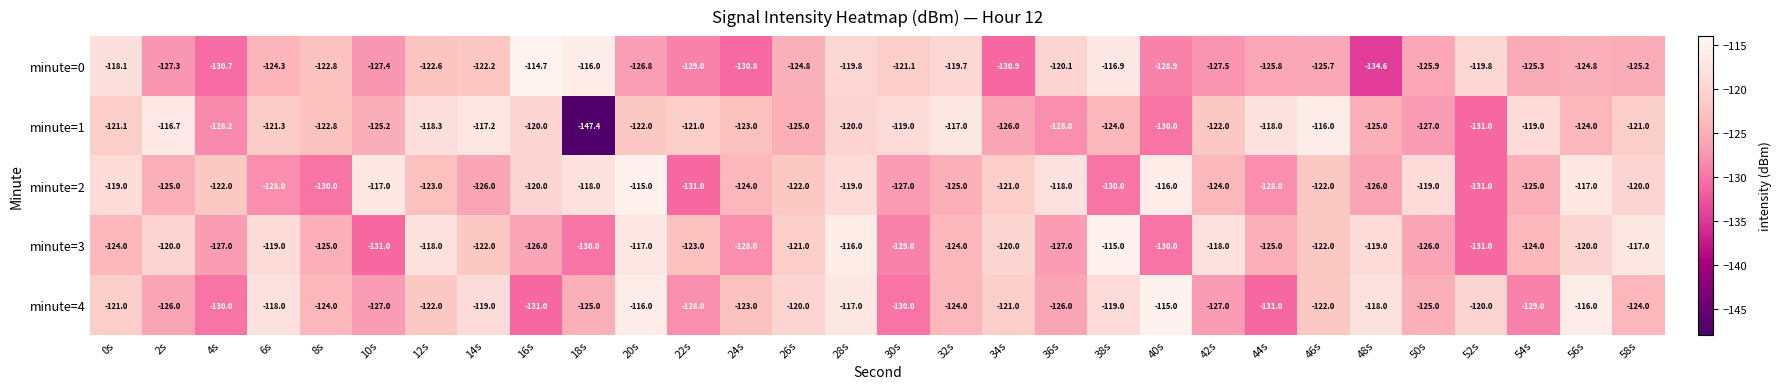

Which category has the highest value in the minute=2 series?

20s